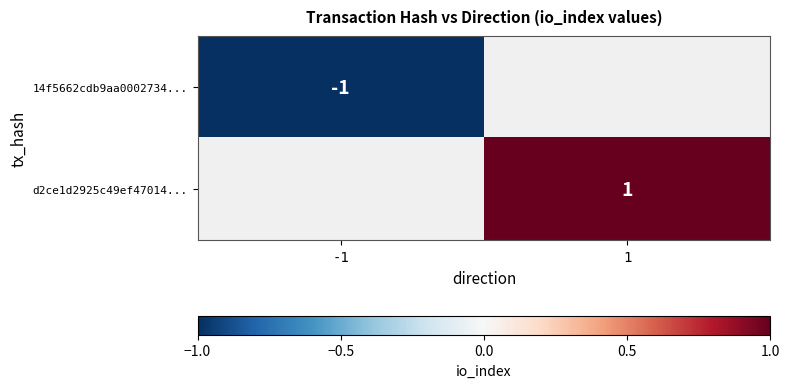

Is the value of d2ce1d2925c49ef47014... at 1 greater than the value of 14f5662cdb9aa0002734... at -1?

Yes